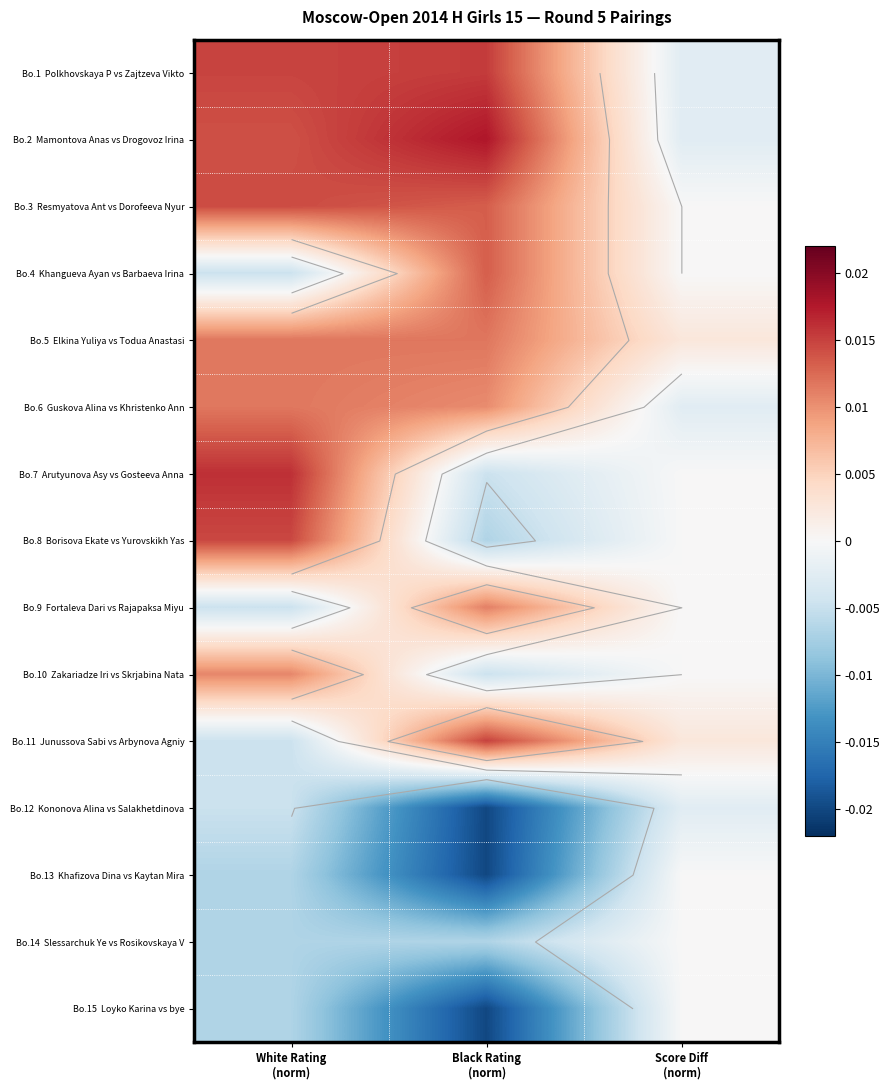

The value of Bo.4 Khangueva Ayan vs Barbaeva Irina at Score Diff (norm) is 0.0. True or false?

True